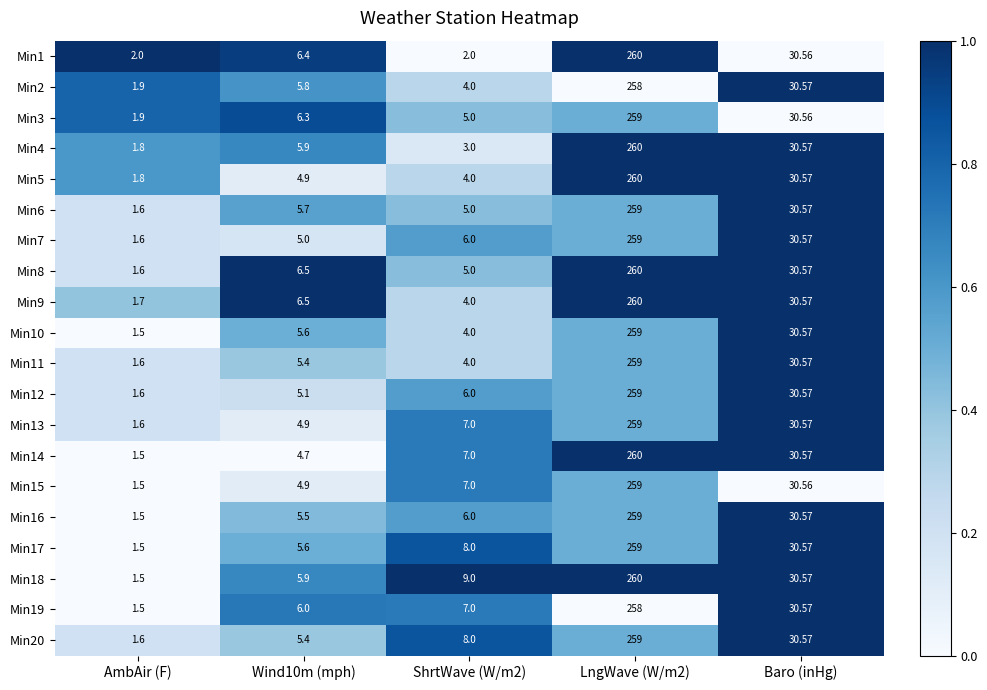

At which label is Min11 closest to 130?

Baro (inHg)